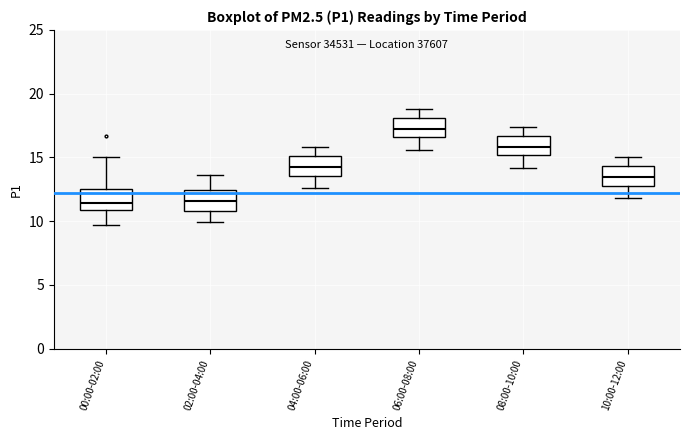

Reading left to right, read every box against the y-axis: the position of its median line, the range the box covers, and the ends of its whiskers. The values are not printed on the chart, so give them approximately, as read against the axis.

00:00-02:00: median 11.5, box 11.0 to 12.5, whiskers 9.5 to 15.0
02:00-04:00: median 11.5, box 11.0 to 12.5, whiskers 10.0 to 13.5
04:00-06:00: median 14.5, box 13.5 to 15.0, whiskers 12.5 to 16.0
06:00-08:00: median 17.5, box 16.5 to 18.0, whiskers 15.5 to 19.0
08:00-10:00: median 16.0, box 15.0 to 16.5, whiskers 14.0 to 17.5
10:00-12:00: median 13.5, box 13.0 to 14.5, whiskers 12.0 to 15.0